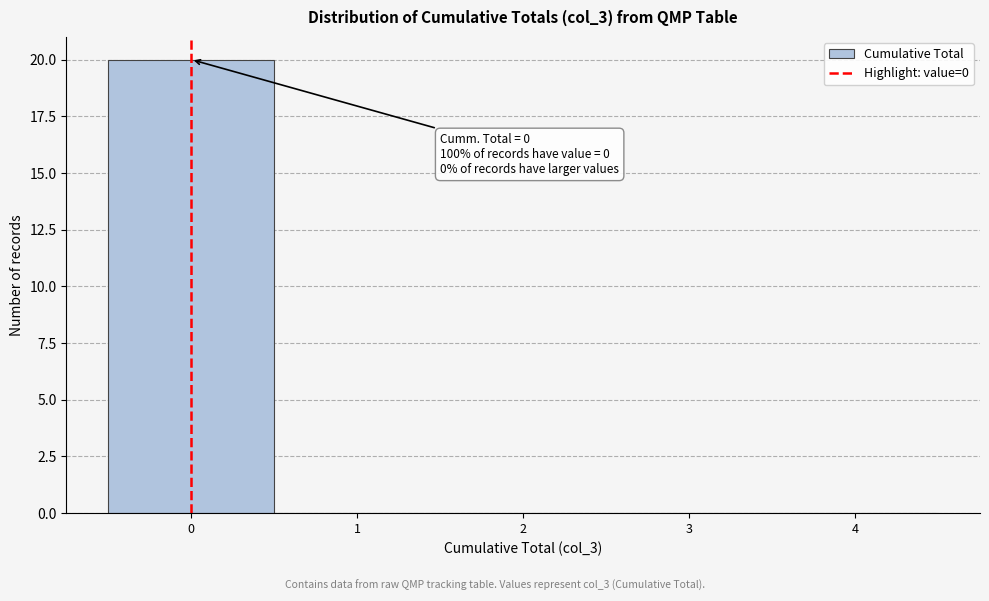

Reading right to left, what are all the values shown in this chart?

4=0	3=0	2=0	1=0	0=20